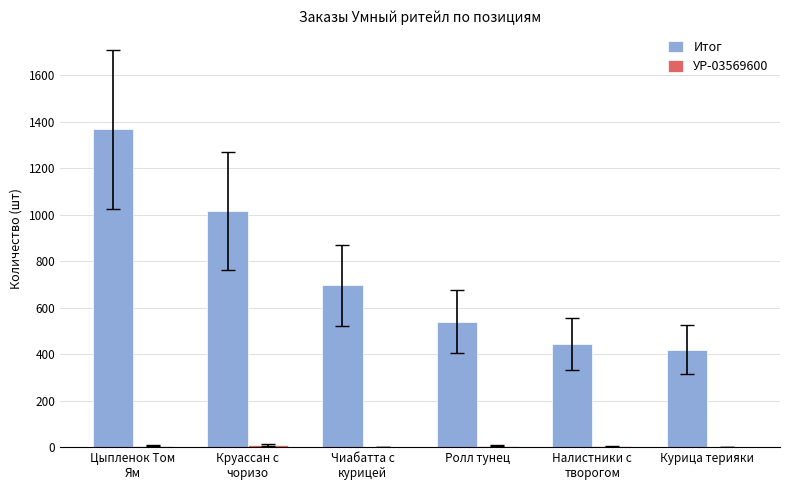

What is the total value across all series at Налистники с
творогом?

447